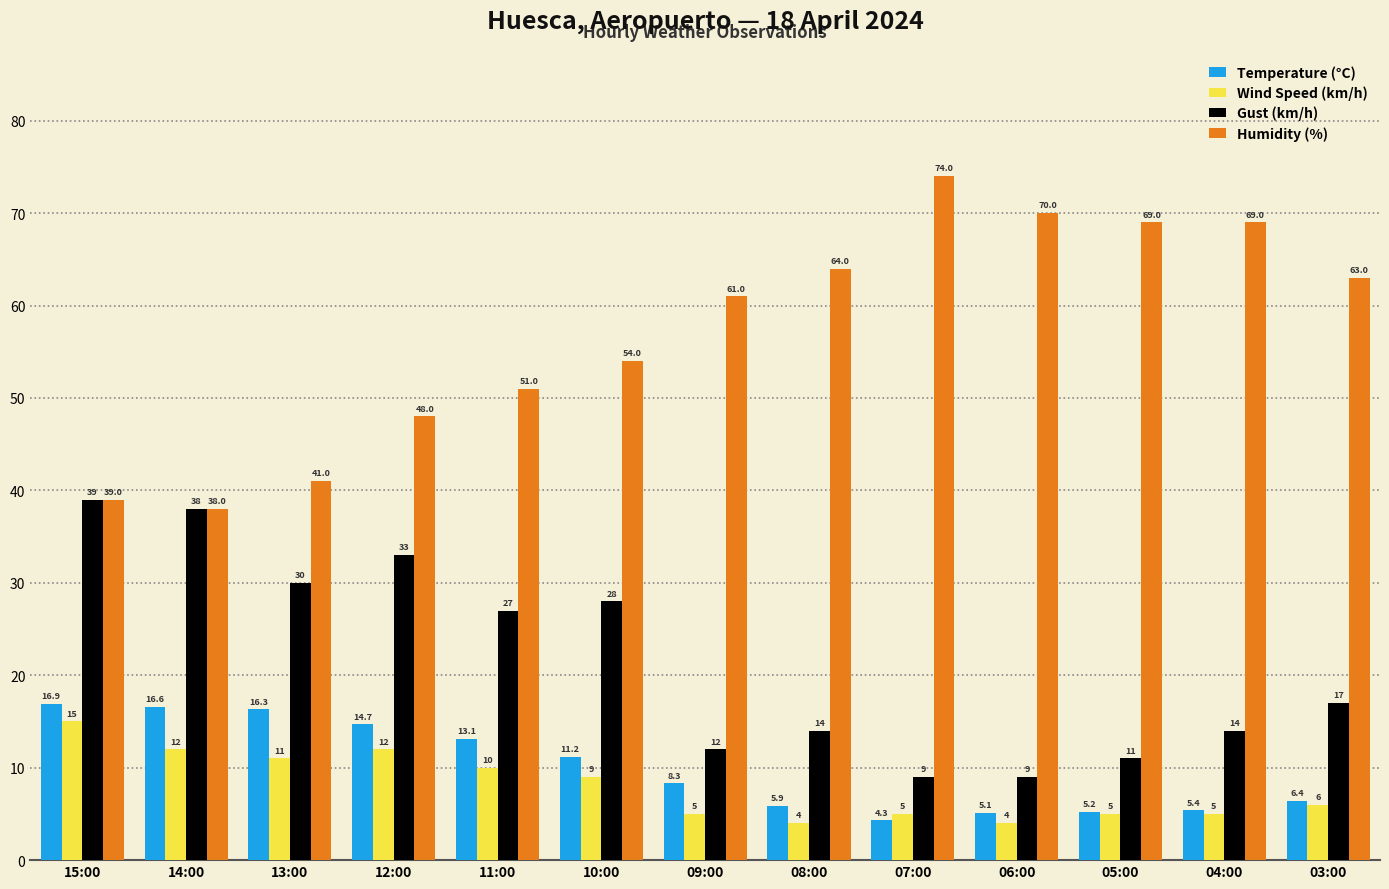

What is the approximate value of Wind Speed (km/h) at 14:00?

12.0